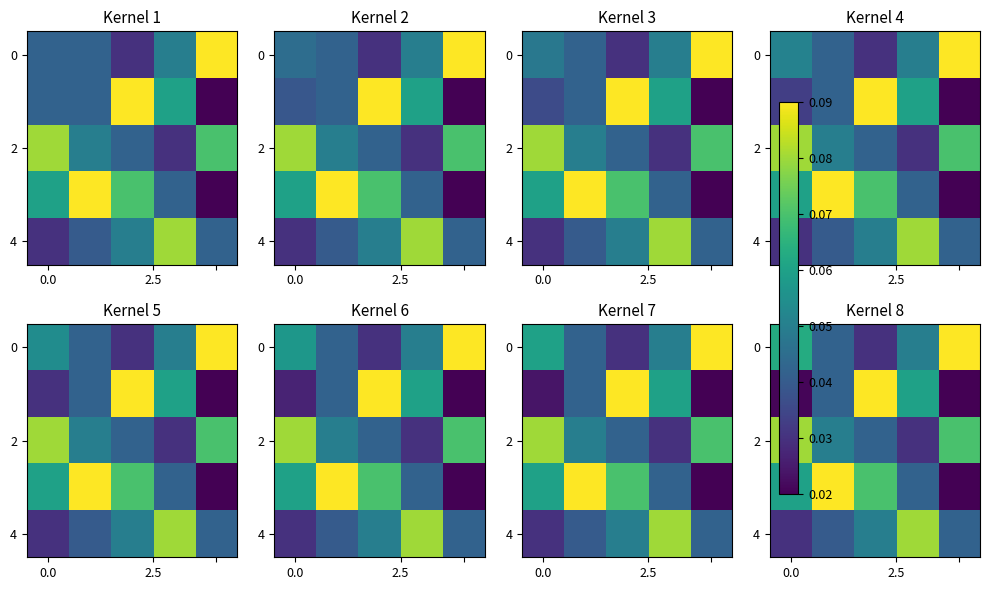

Count the 2 values in the range 0 to 1.

5